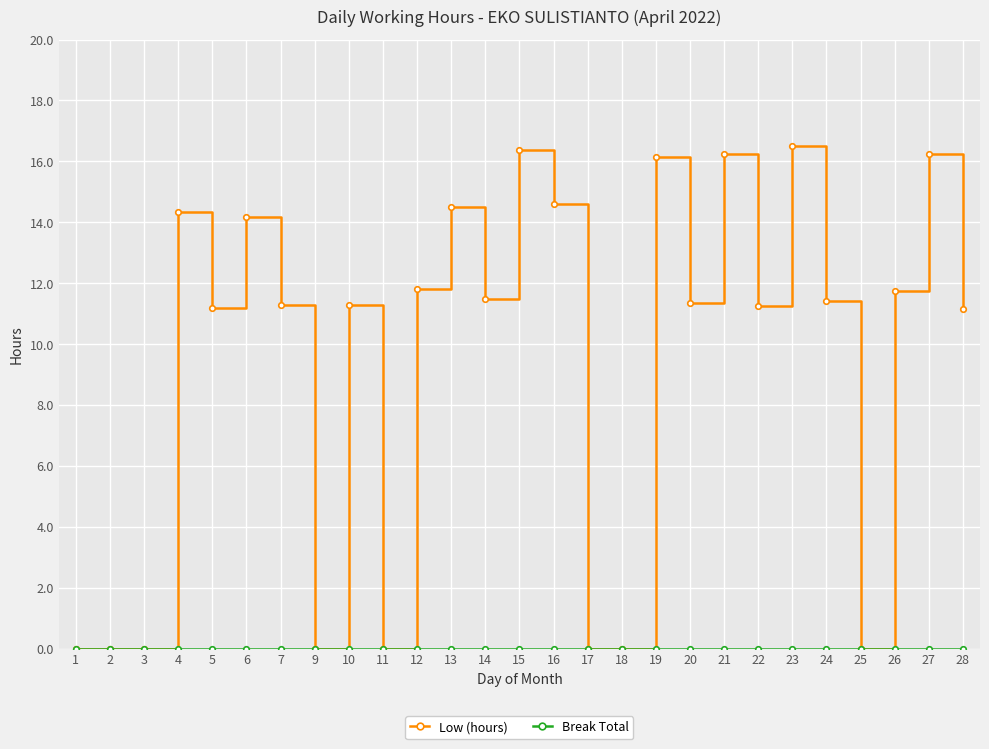

What is the value of the Low (hours) point at the 4th from the left?

14.3